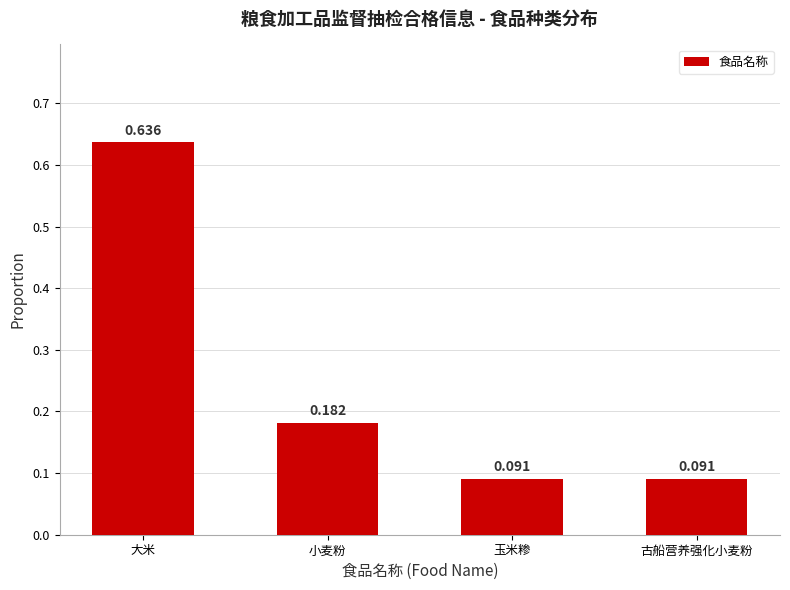

Between 古船营养强化小麦粉 and 大米, which is larger?

大米